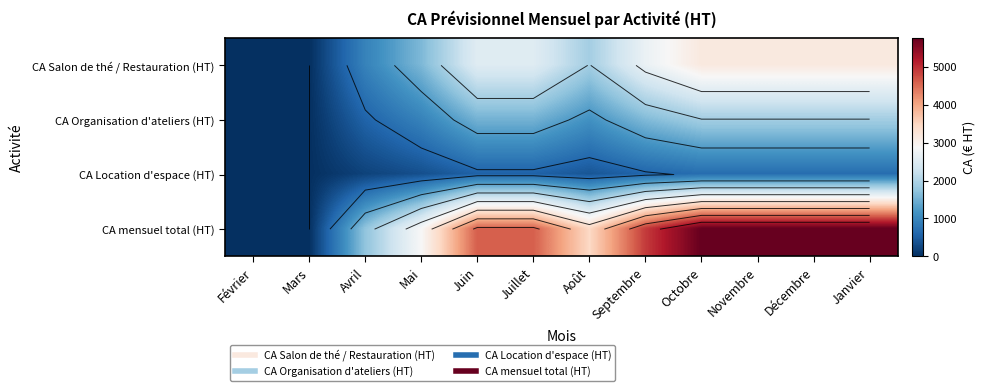

At which category is the sum across all series the highest?

Octobre